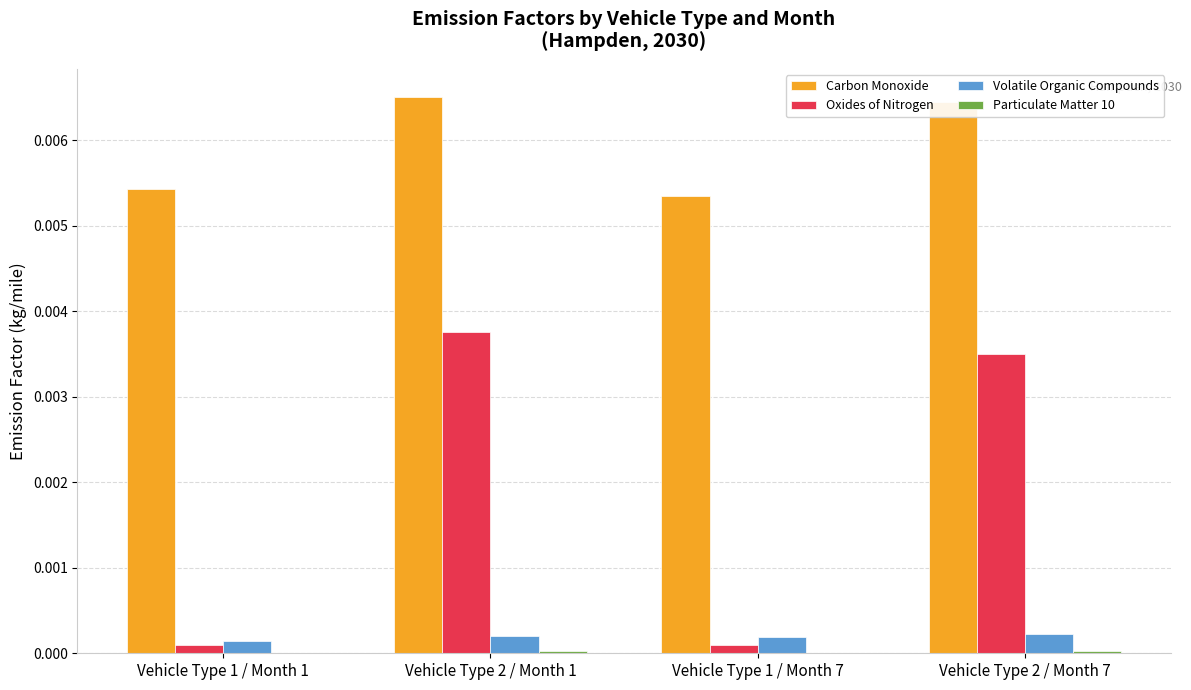

Which series changed the most between Vehicle Type 1 / Month 7 and Vehicle Type 2 / Month 7?

Oxides of Nitrogen